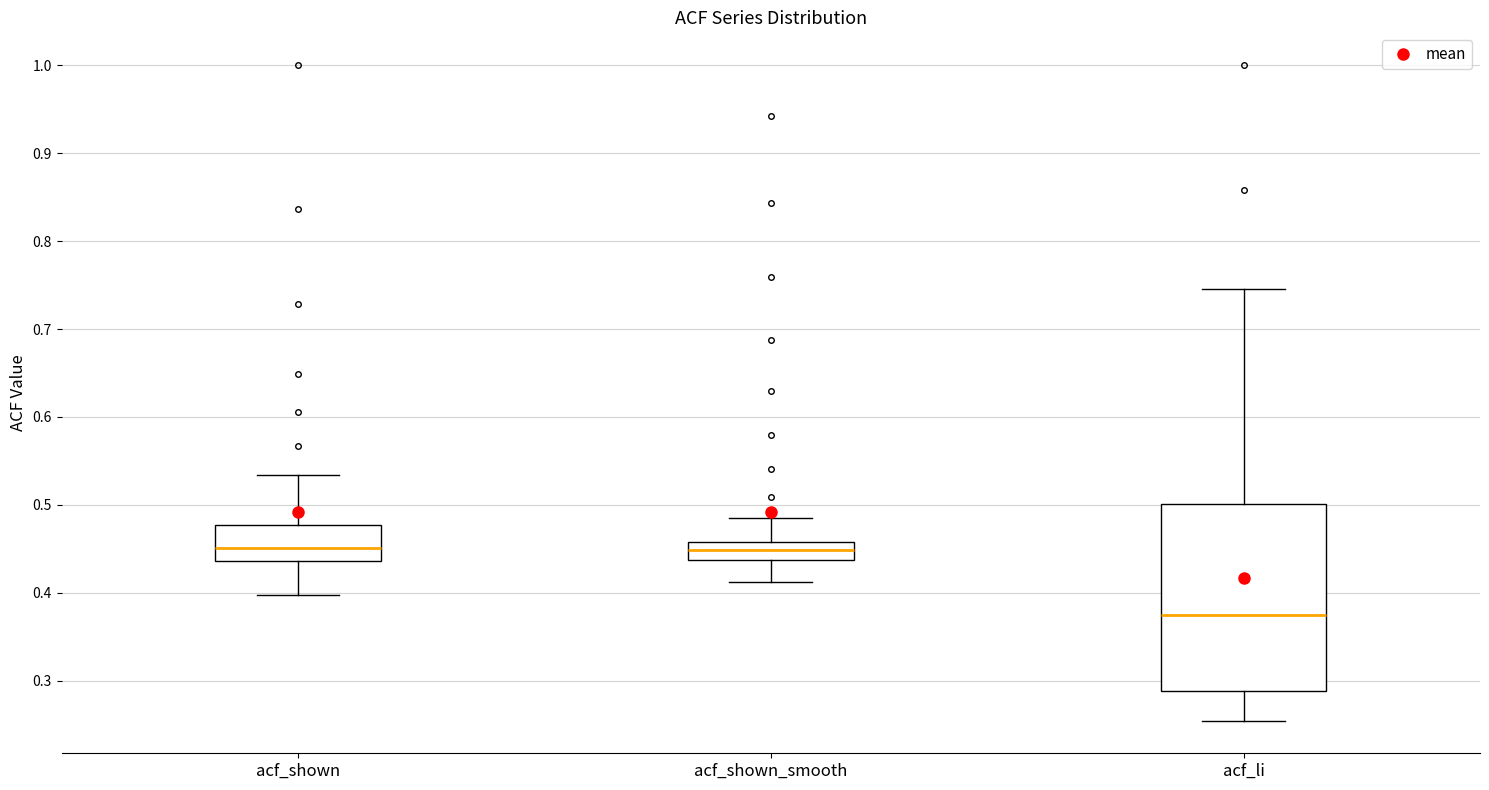

Comparing the boxes themselves (not the whiskers), which one is the tallest?

acf_li